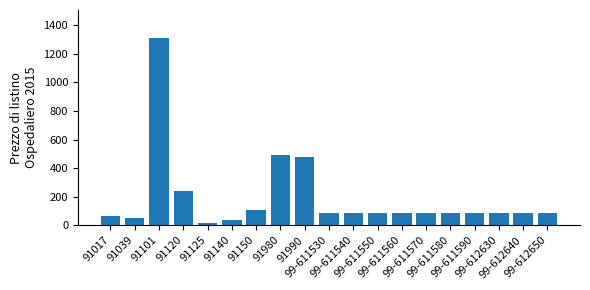

What is the greatest value displayed?

1311